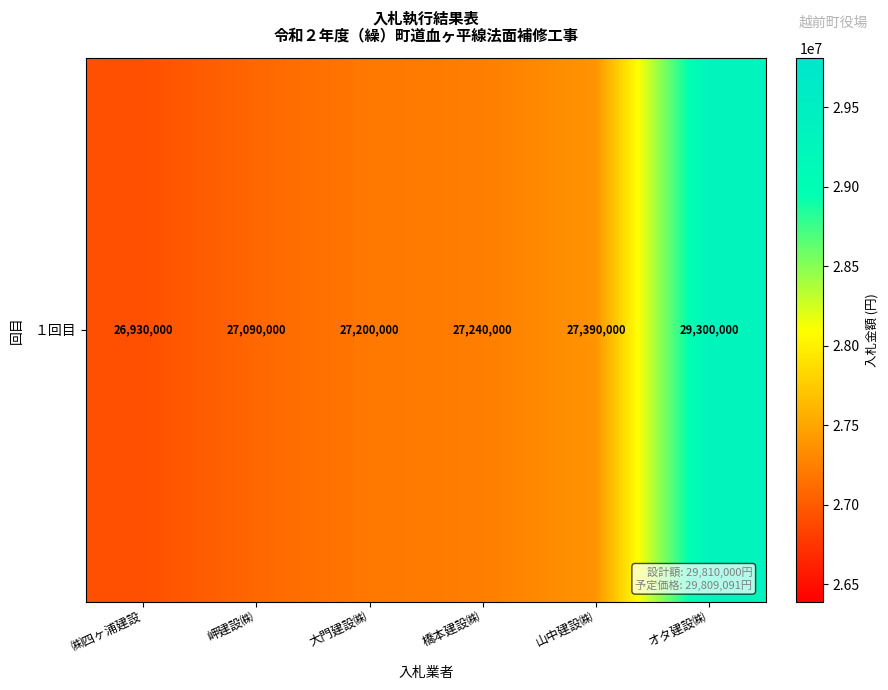

Between 山中建設㈱ and 橋本建設㈱, which is larger?

山中建設㈱